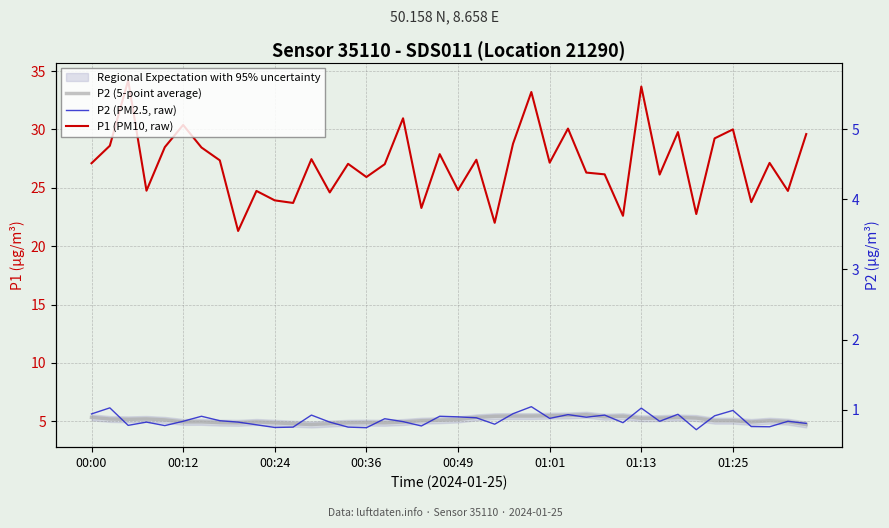

What is the greatest value displayed?

34.2